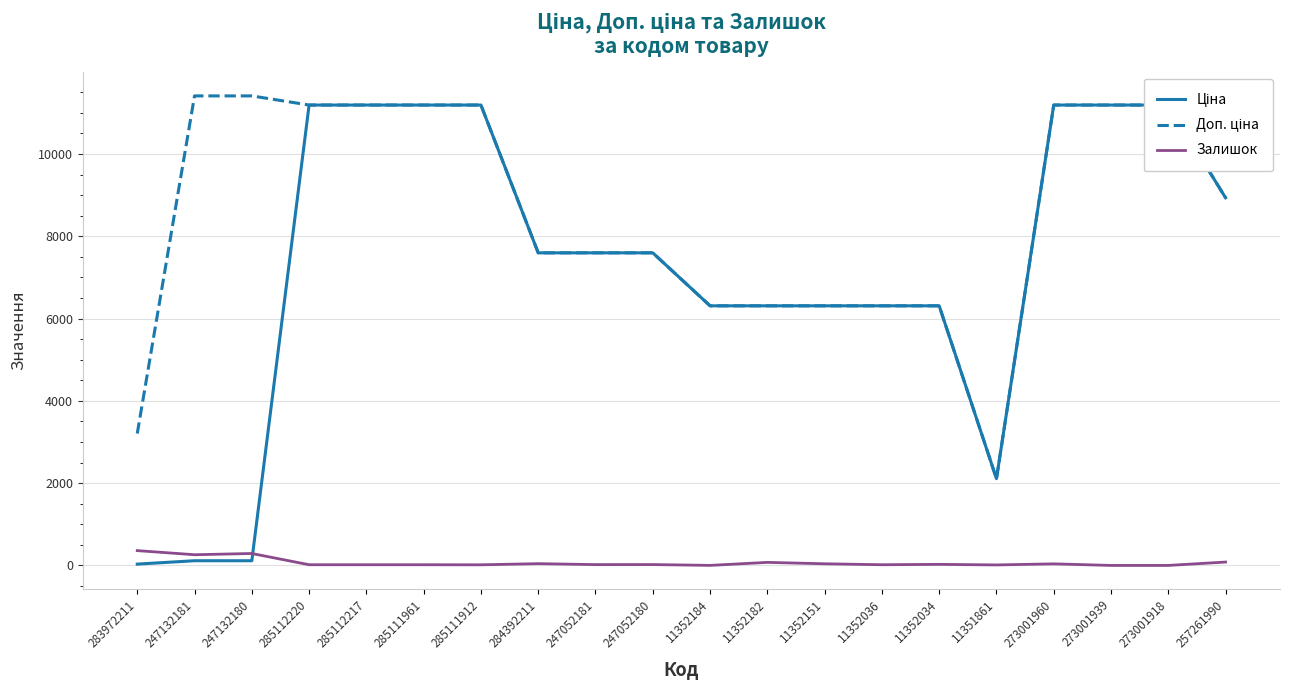

At which category does Доп. ціна reach its first local valley?

11351861